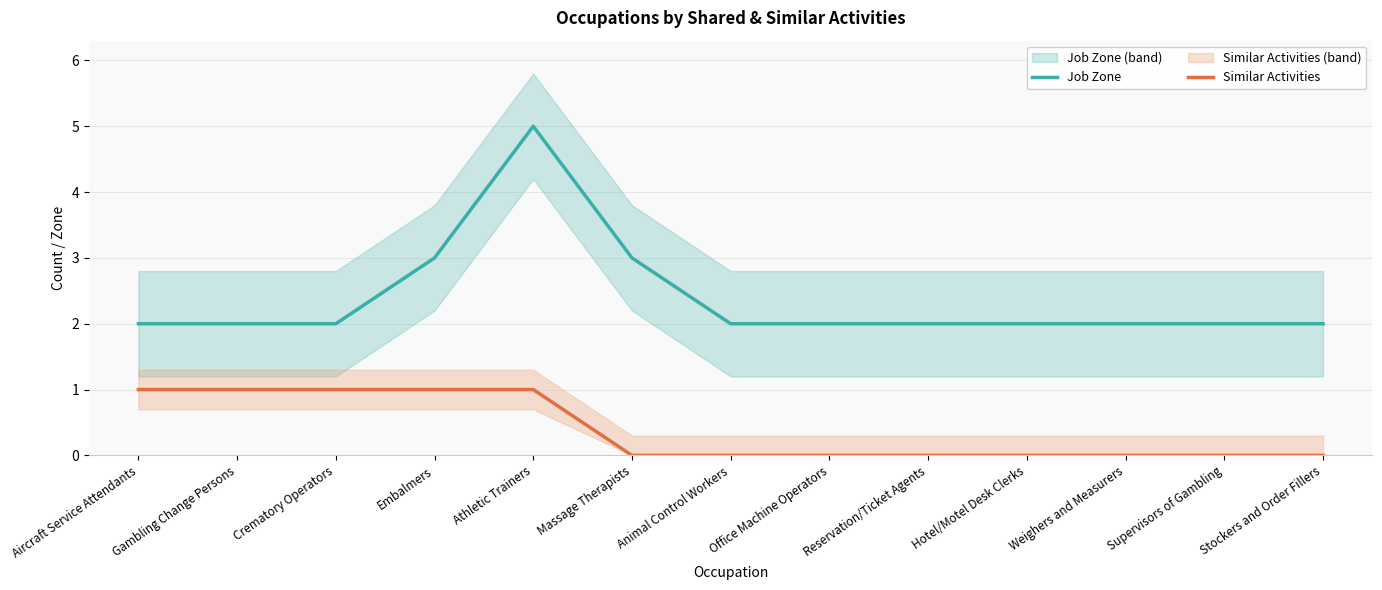

Count the Job Zone values in the range 2 to 3.

12